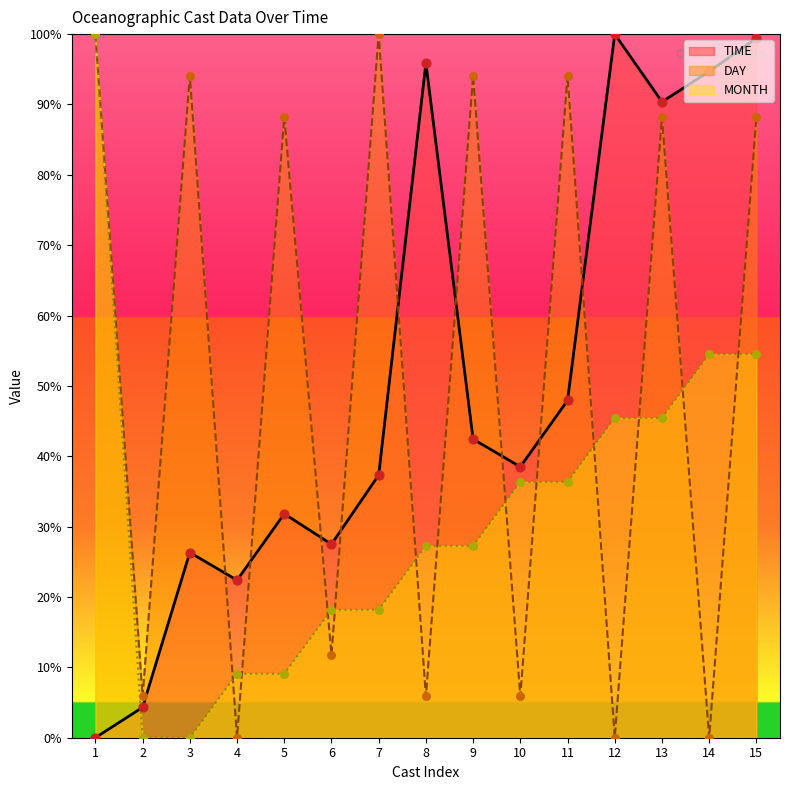

Which series has the largest Y range (max minus min)?

TIME